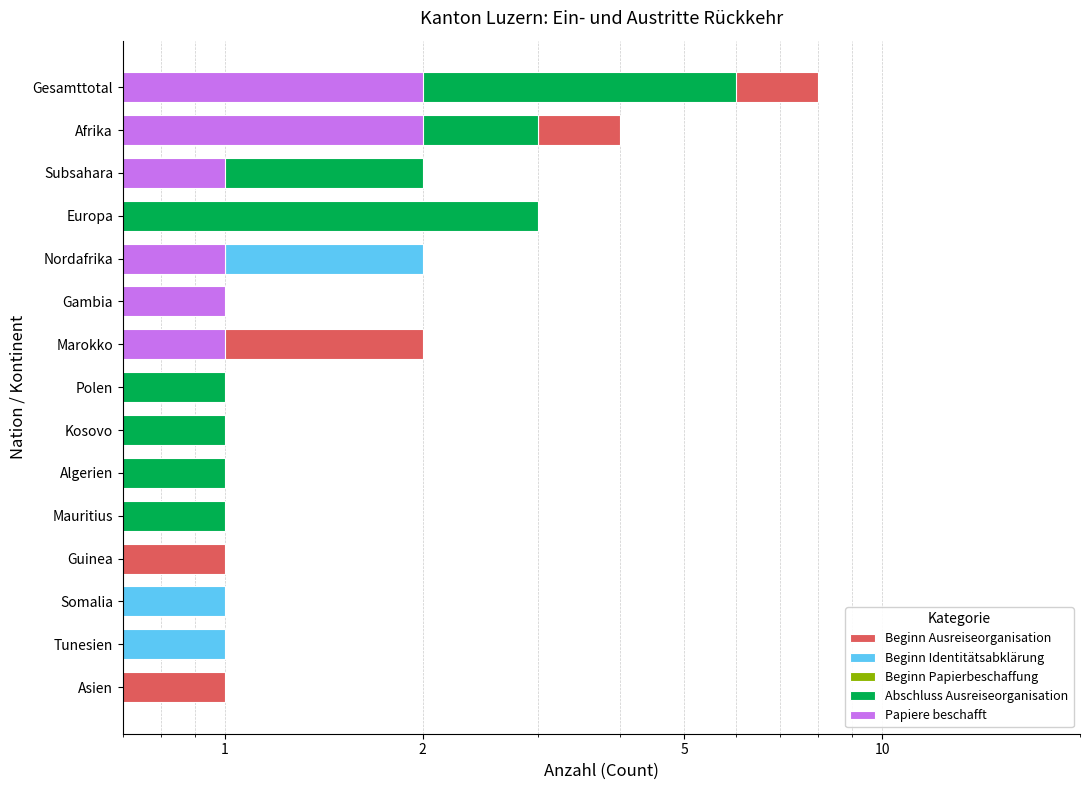

How many bars are there in each group?

5